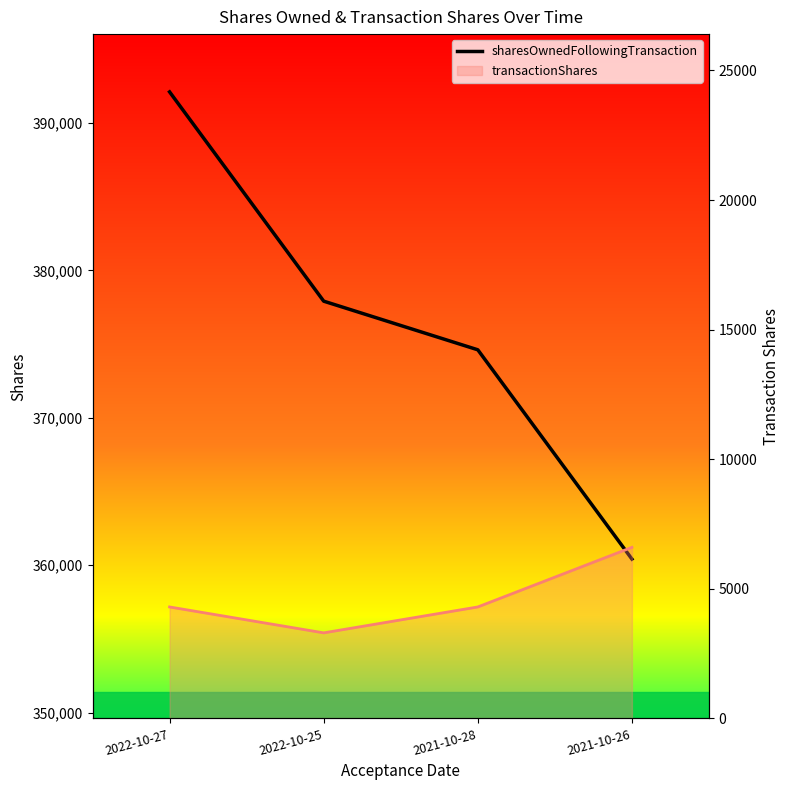

Reading left to right, extract all data points from this chart.

sharesOwnedFollowingTransaction: 392113	377913	374613	360413
transactionShares: 4300	3300	4300	6600